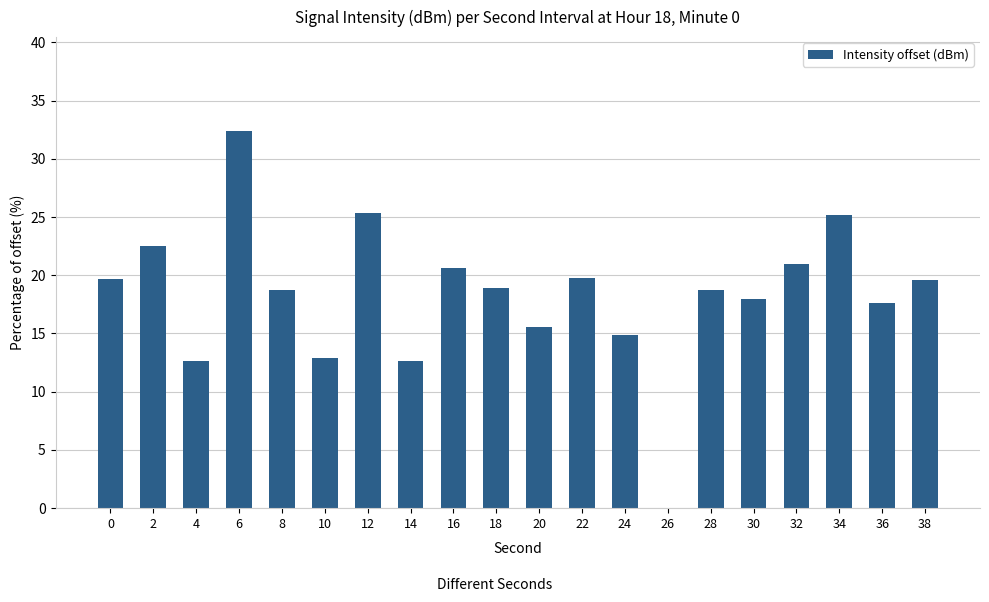

Between 6 and 14, which is larger?

6